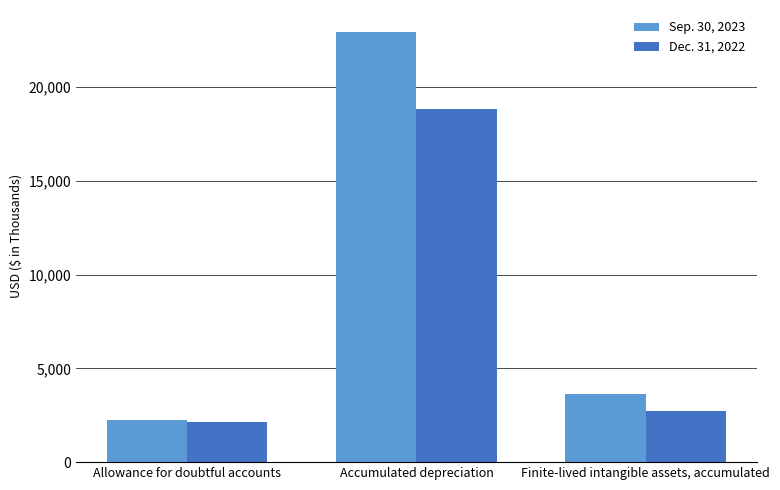

What is the difference between the highest and lowest values at Allowance for doubtful accounts?

143